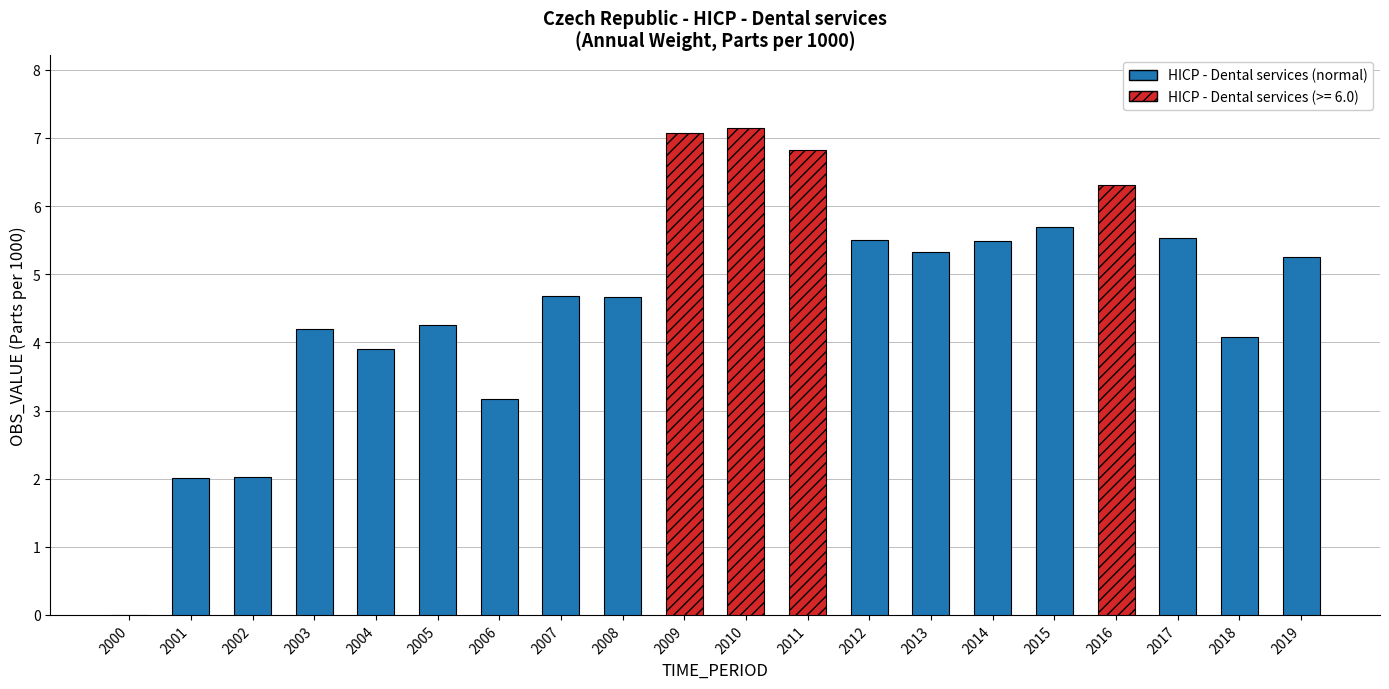

True or false: the data shows 6.5 at 2004.

False